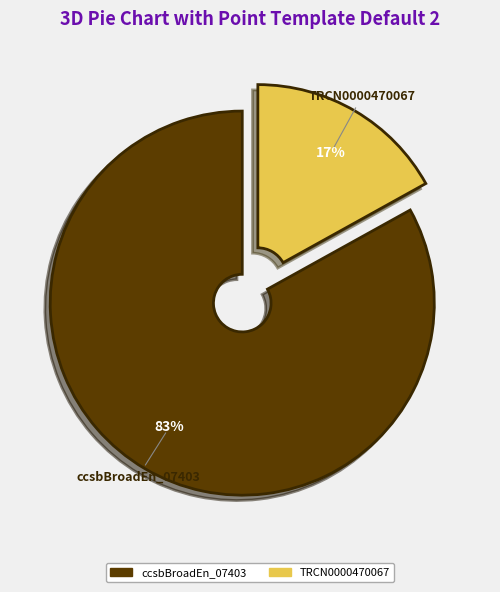

Is there a majority slice in this chart?

Yes